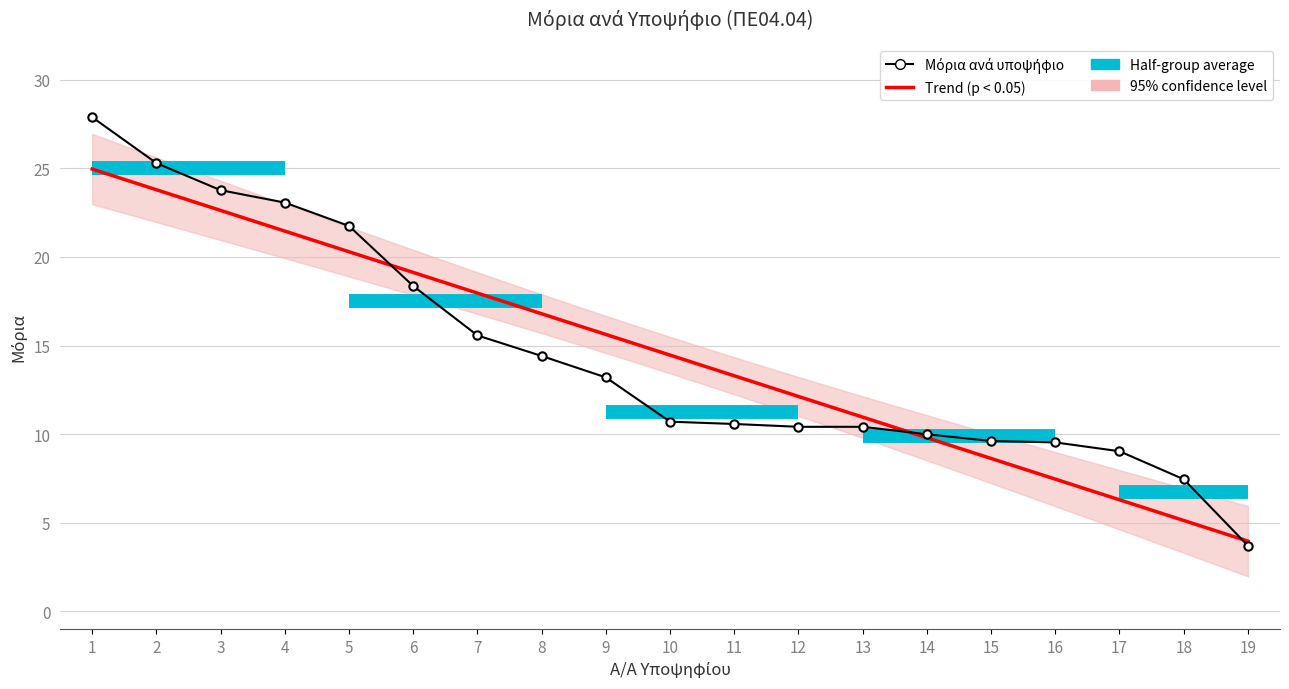

At which category does the chart reach its minimum across all series?

19